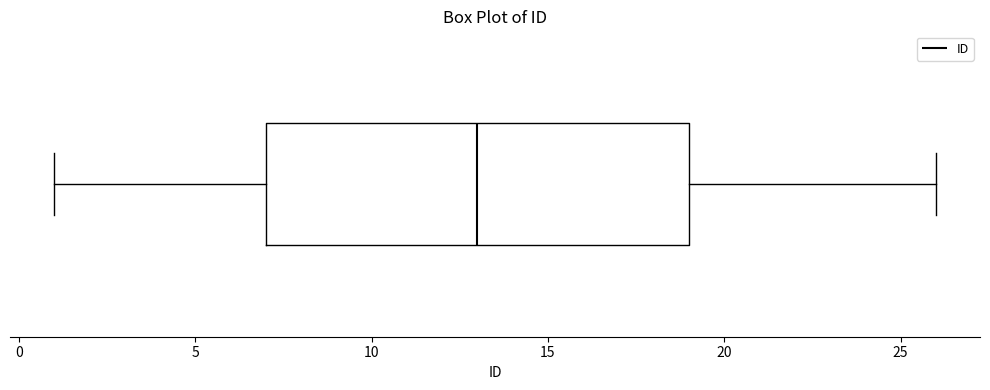

Read this box plot against the x-axis: the position of the median line, the range covered by the box, and the ends of both whiskers. The values are not printed on the chart, so give them approximately, as read against the axis.

median 13, box 7 to 19, whiskers 1 to 26